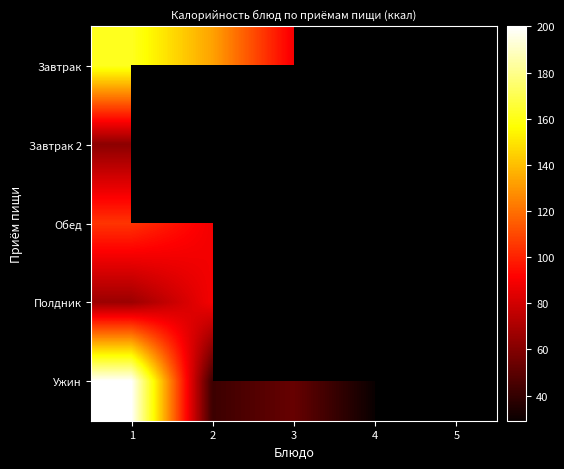

Which series has the largest range (max minus min)?

Ужин